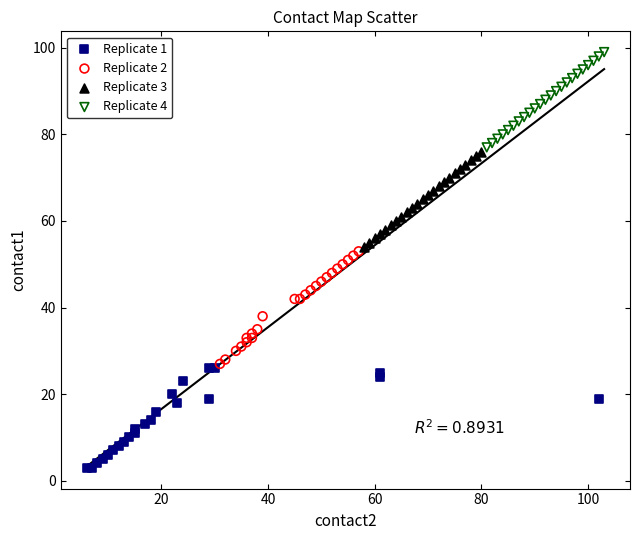

What are all the series names shown in the legend?

Replicate 1, Replicate 2, Replicate 3, Replicate 4